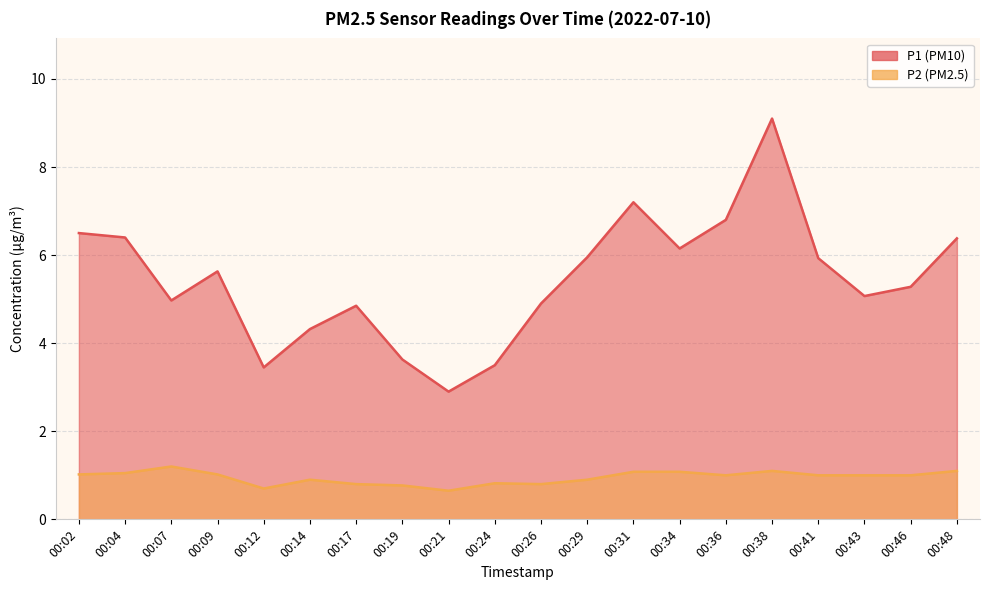

What is the spread (max minus min) of values at 00:14?

3.4